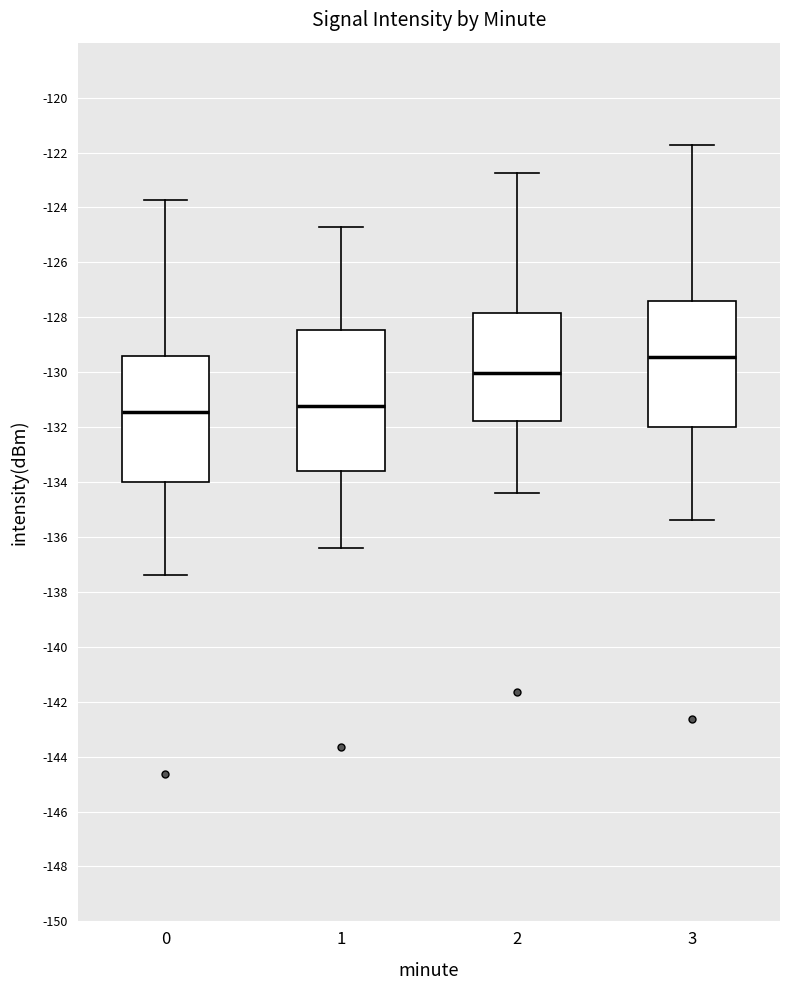

Which box's median line is the highest?

3